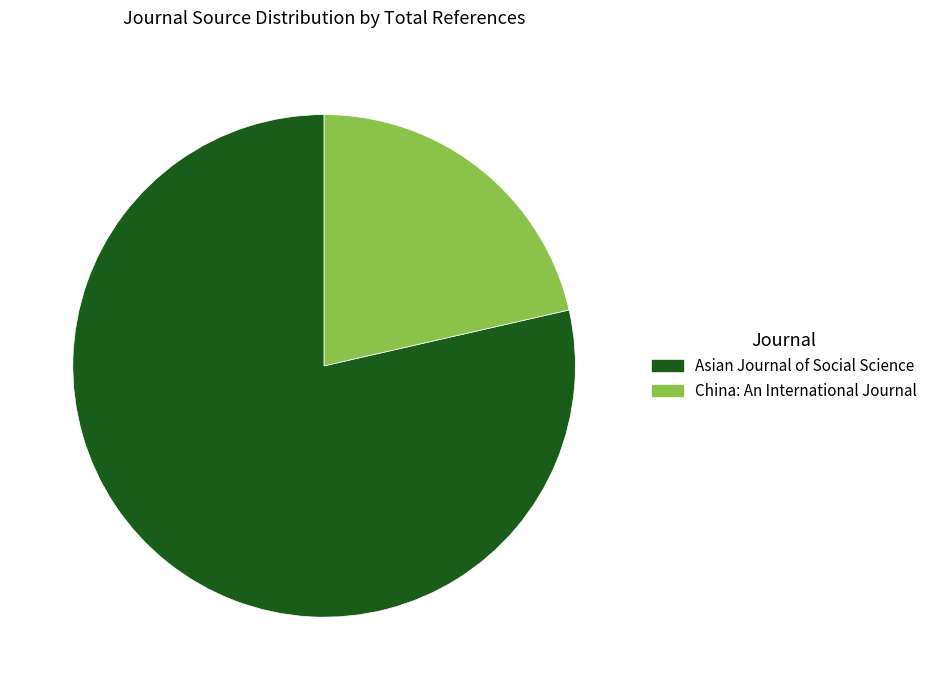

Which category accounts for the majority?

Asian Journal of Social Science